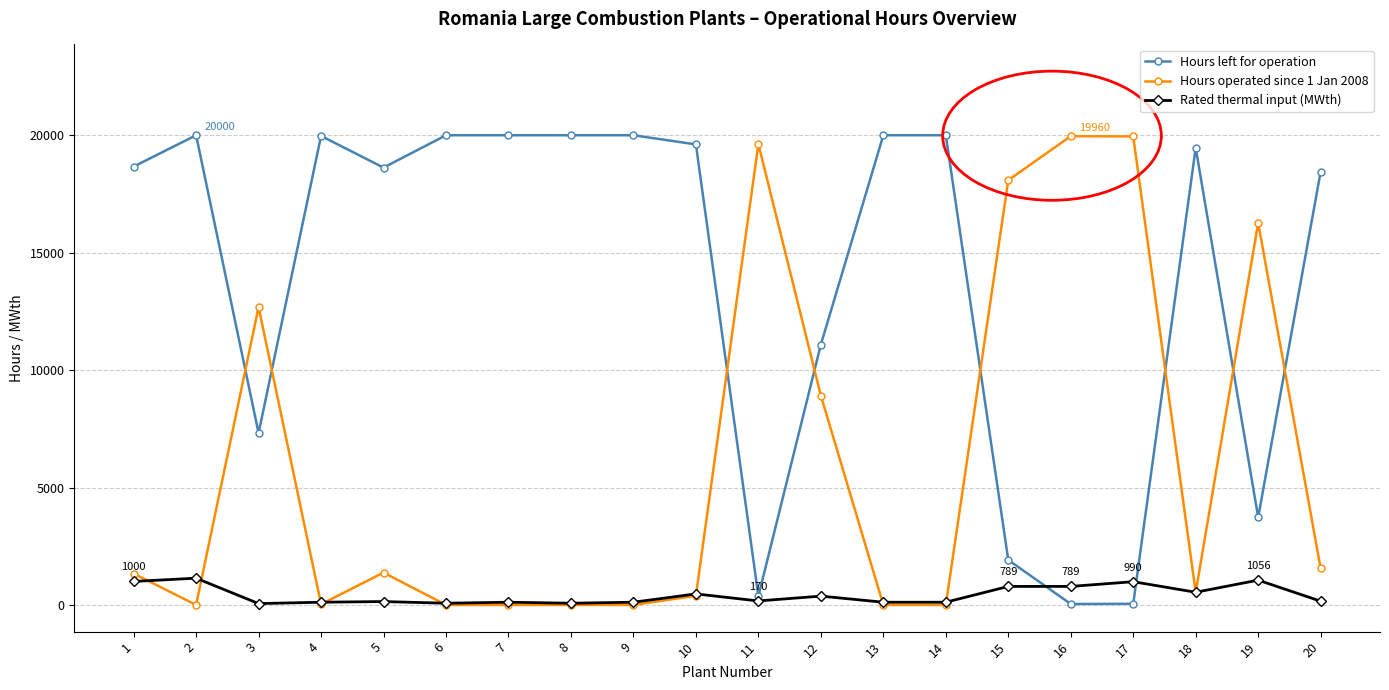

At which label is Hours operated since 1 Jan 2008 closest to 9980?

12